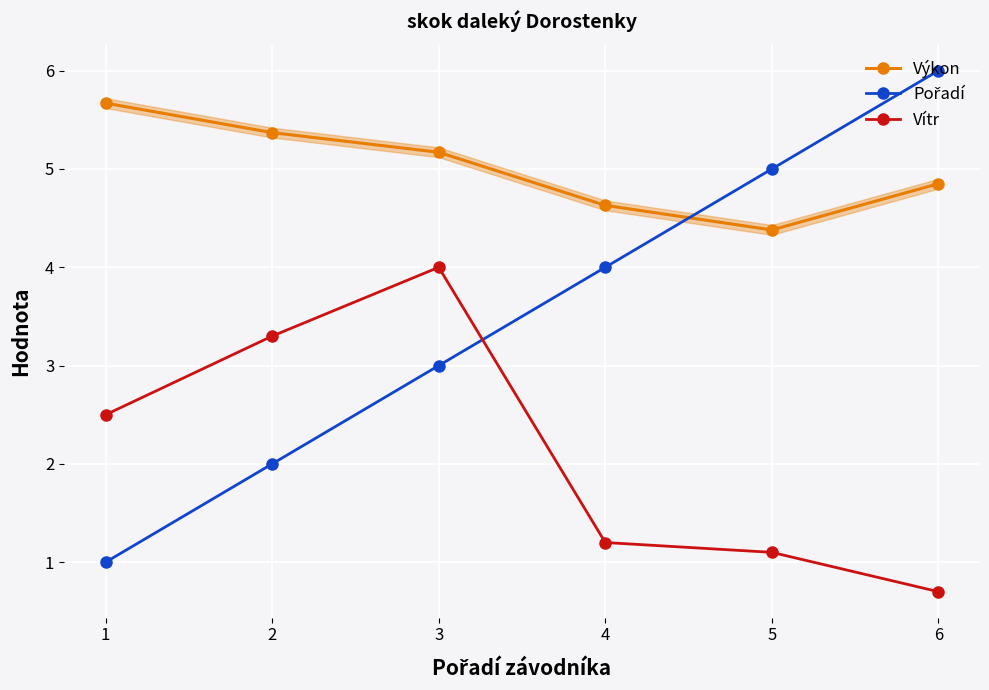

True or false: Vítr and Výkon cross at least once.

False